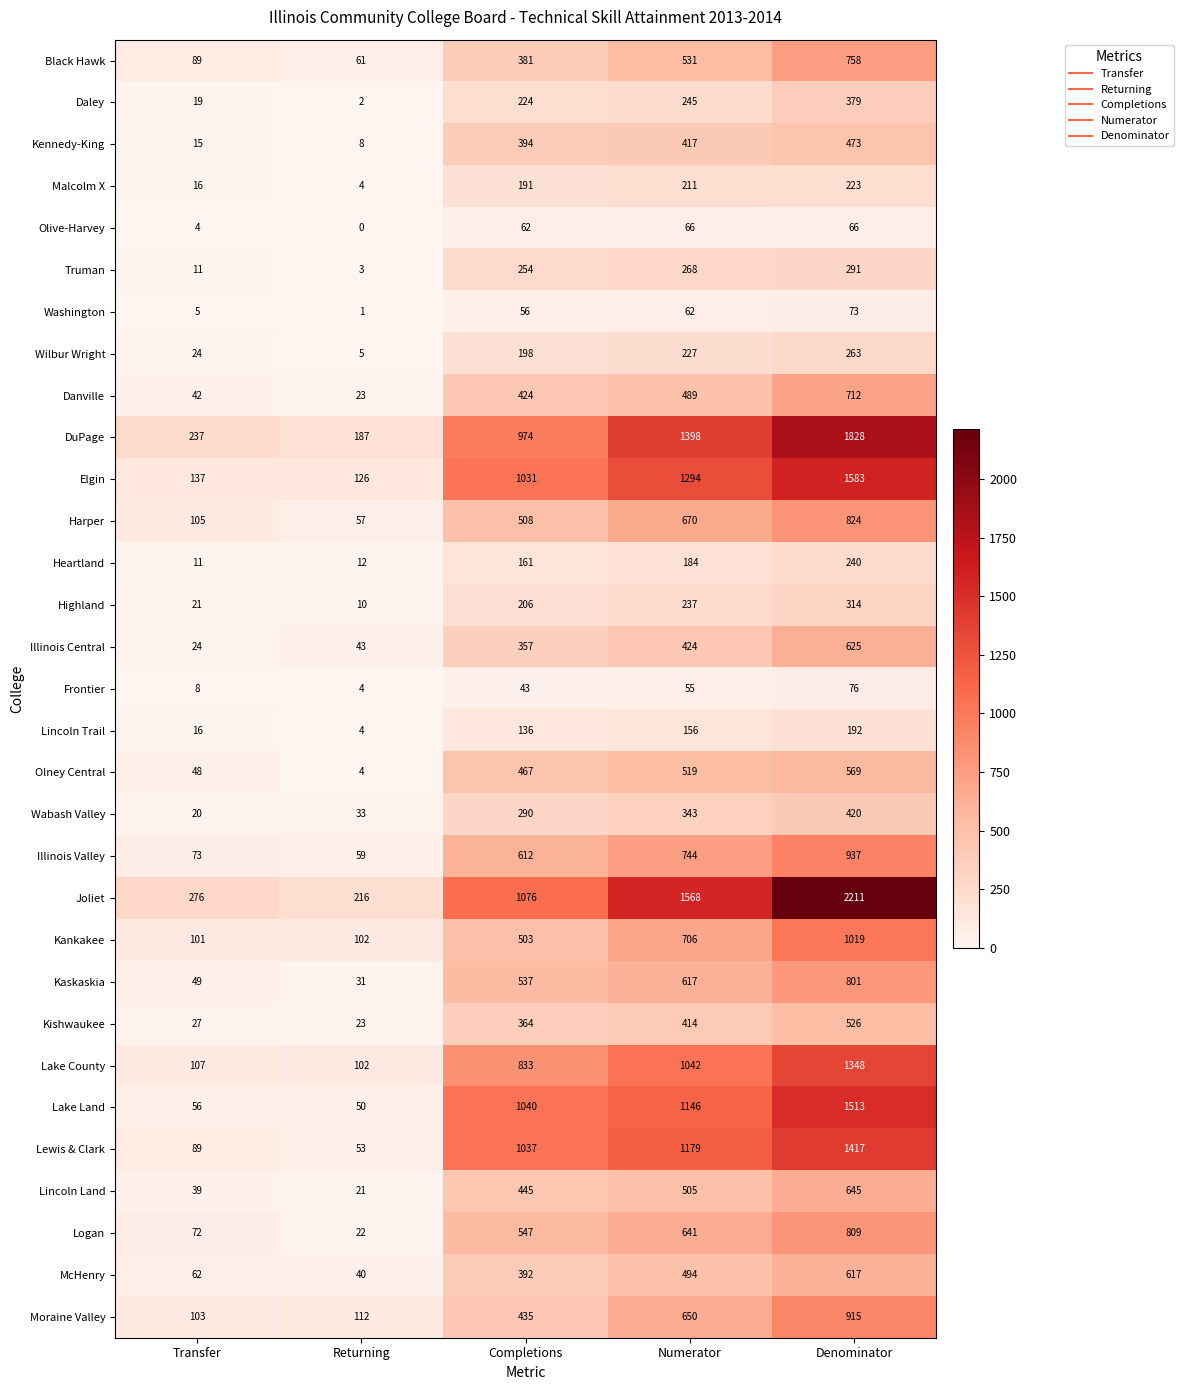

At which category does the chart reach its peak across all series?

Denominator